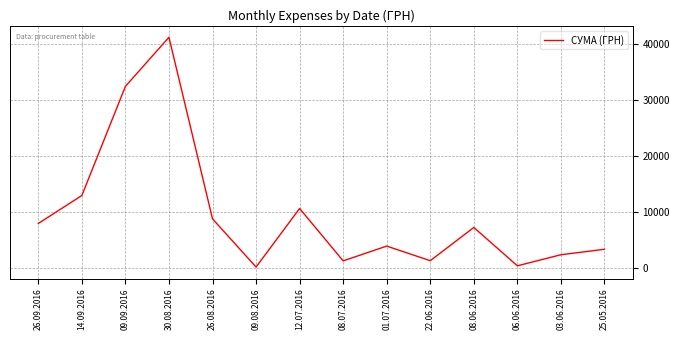

The value at 08.06.2016 is 7195.0. True or false?

True